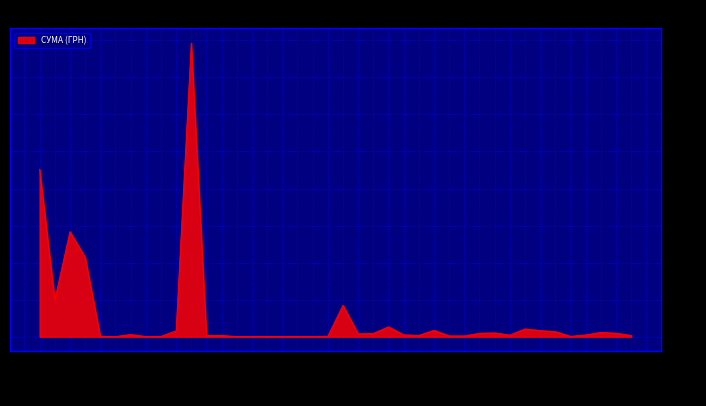

What is the difference between the second highest and second lowest values?

903035.1